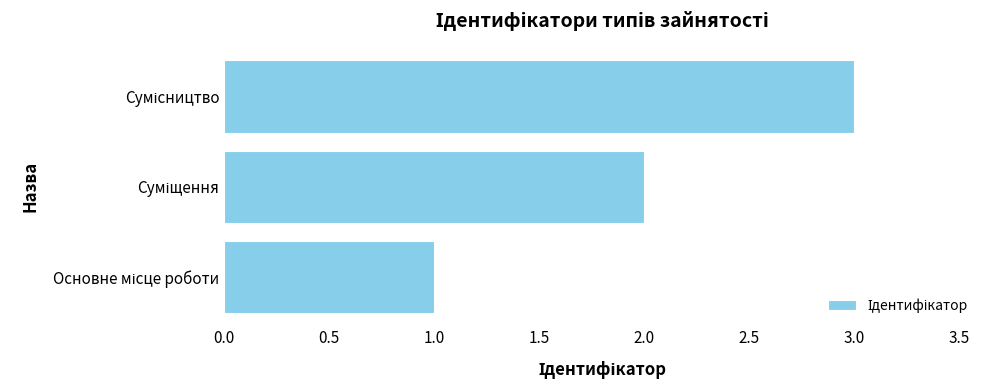

What is the sum of all values?

6